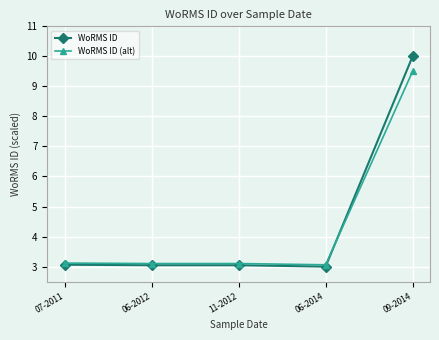

Which label corresponds to the largest value in the chart?

09-2014